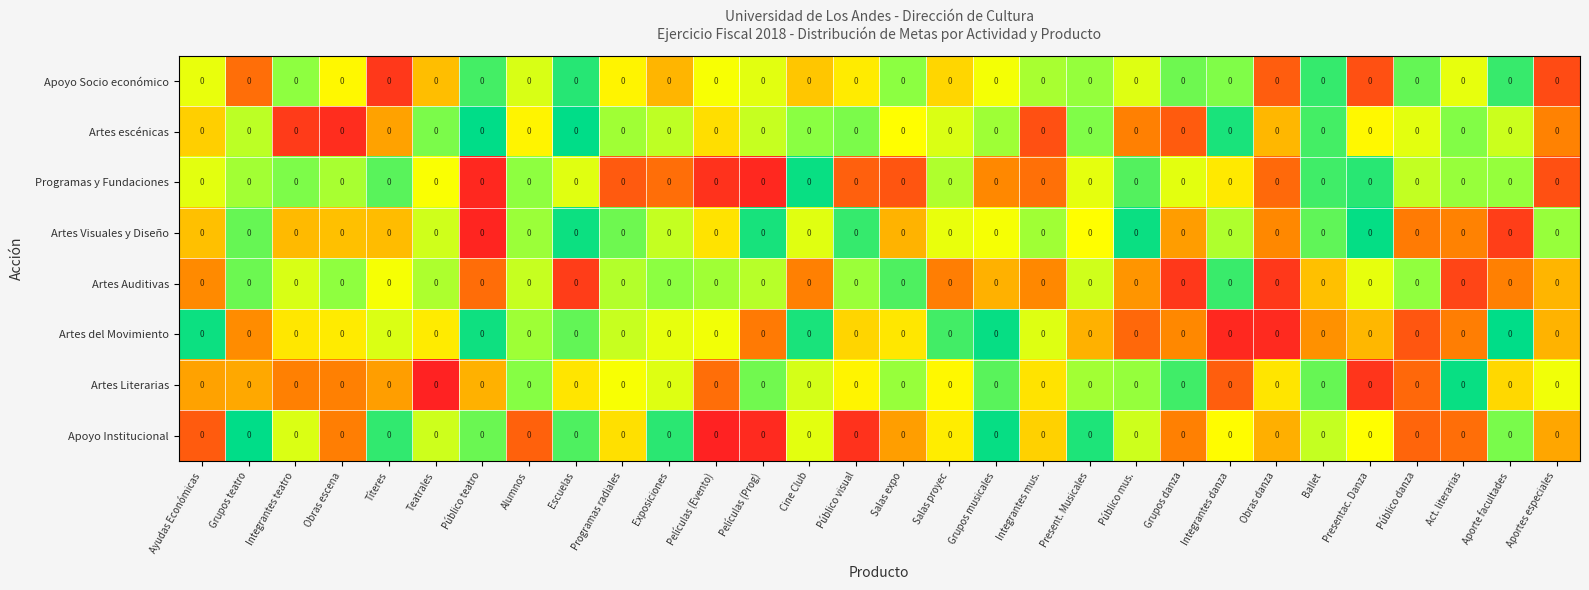

Which has a higher value, Salas proyec or Aporte facultades?

Aporte facultades